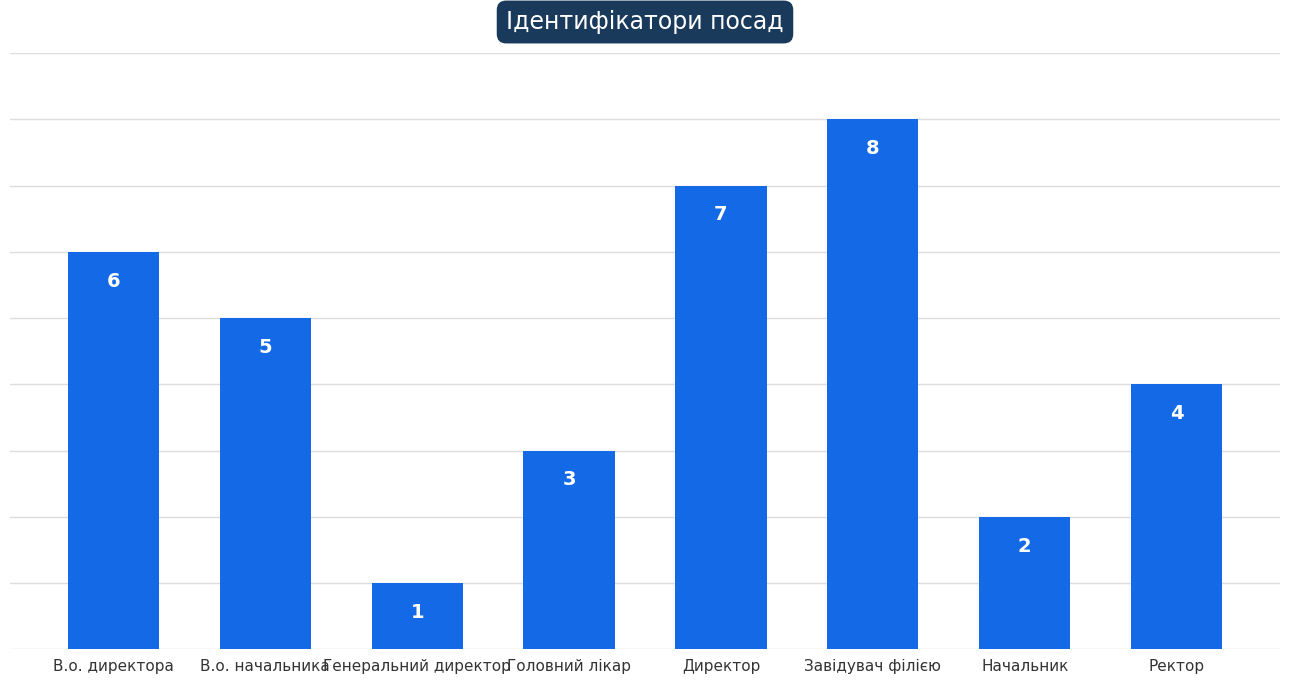

The chart shows a value of 4 at Завідувач філією. True or false?

False